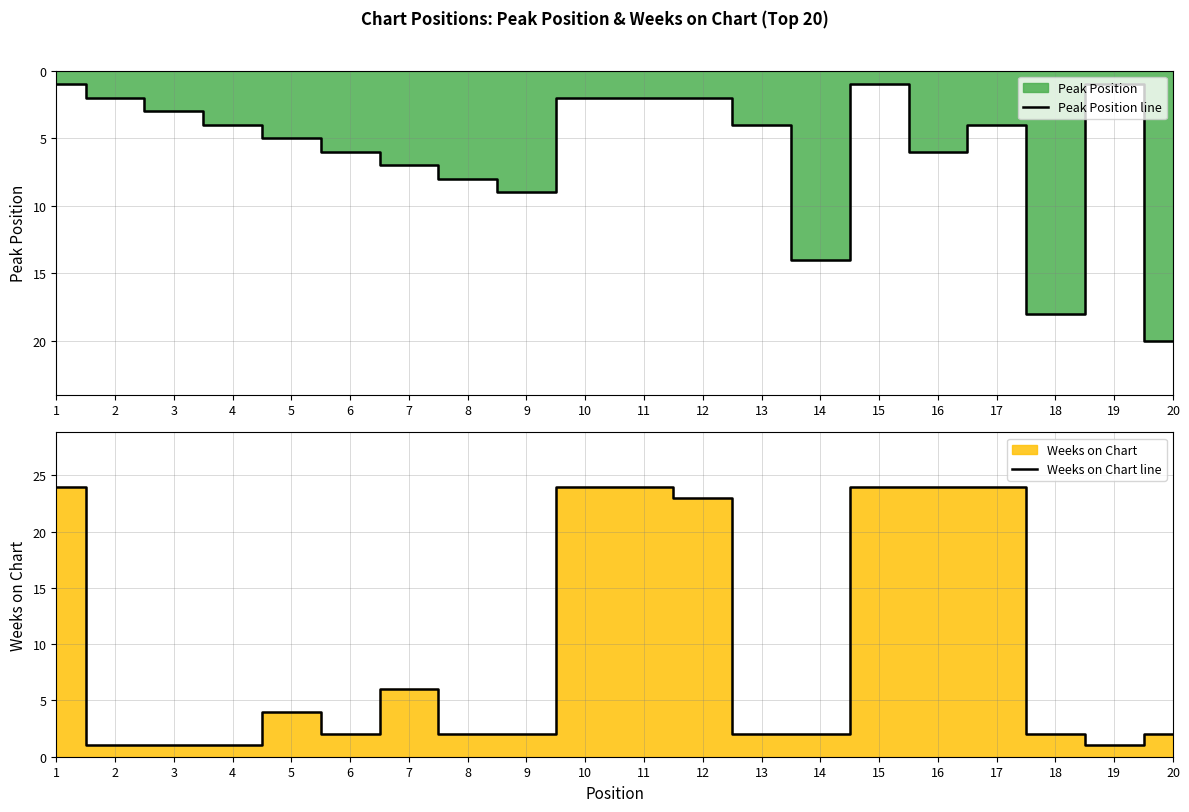

The value of Weeks on Chart line at 17 is 37. True or false?

False